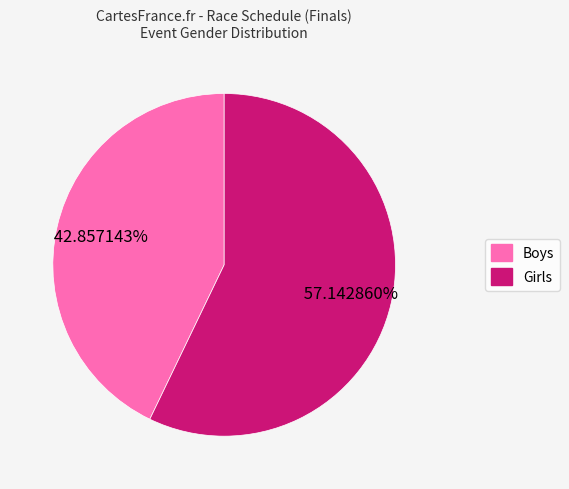

What is the largest slice in the pie chart?

Girls